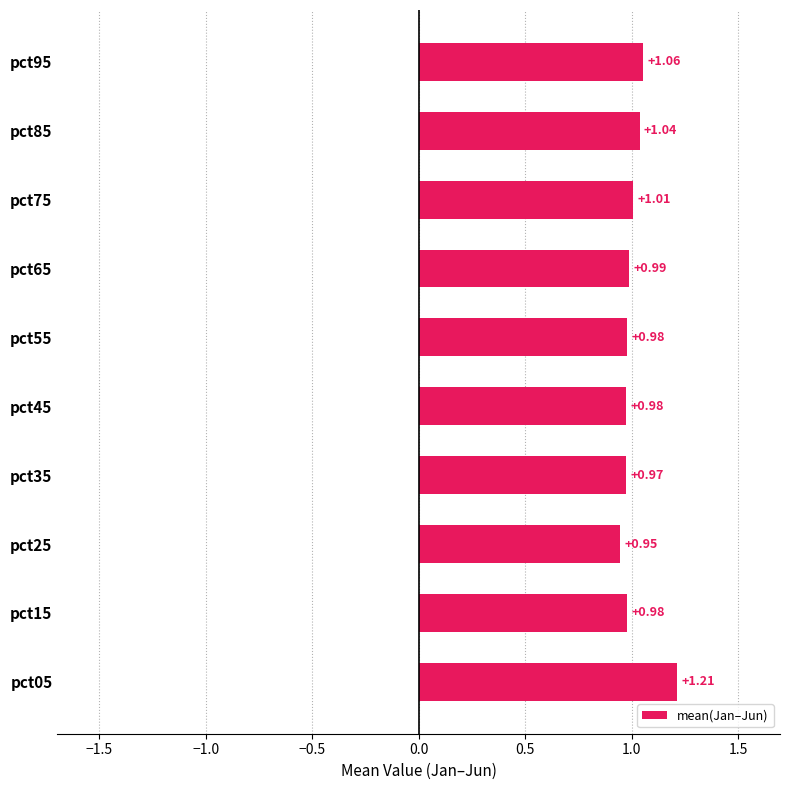

At which category does the chart reach its peak across all series?

pct05